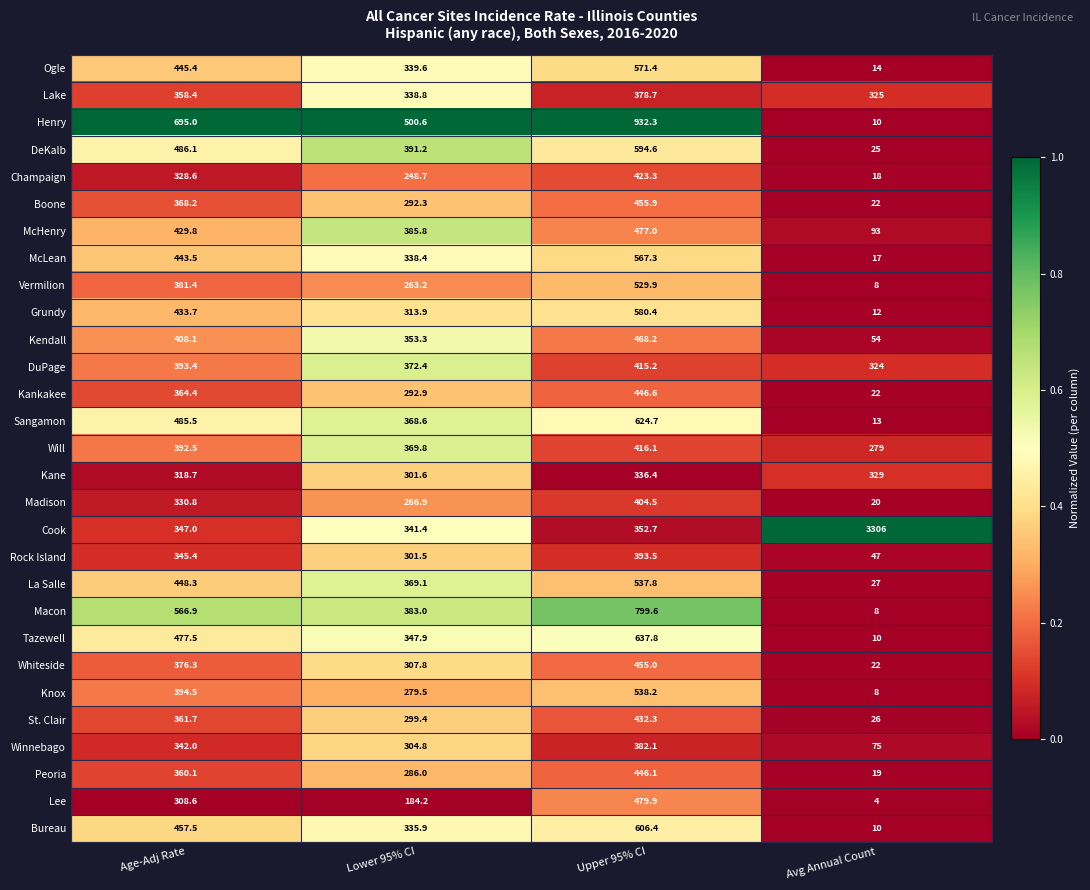

What is the total value across all series at Lower 95% CI?

9478.5